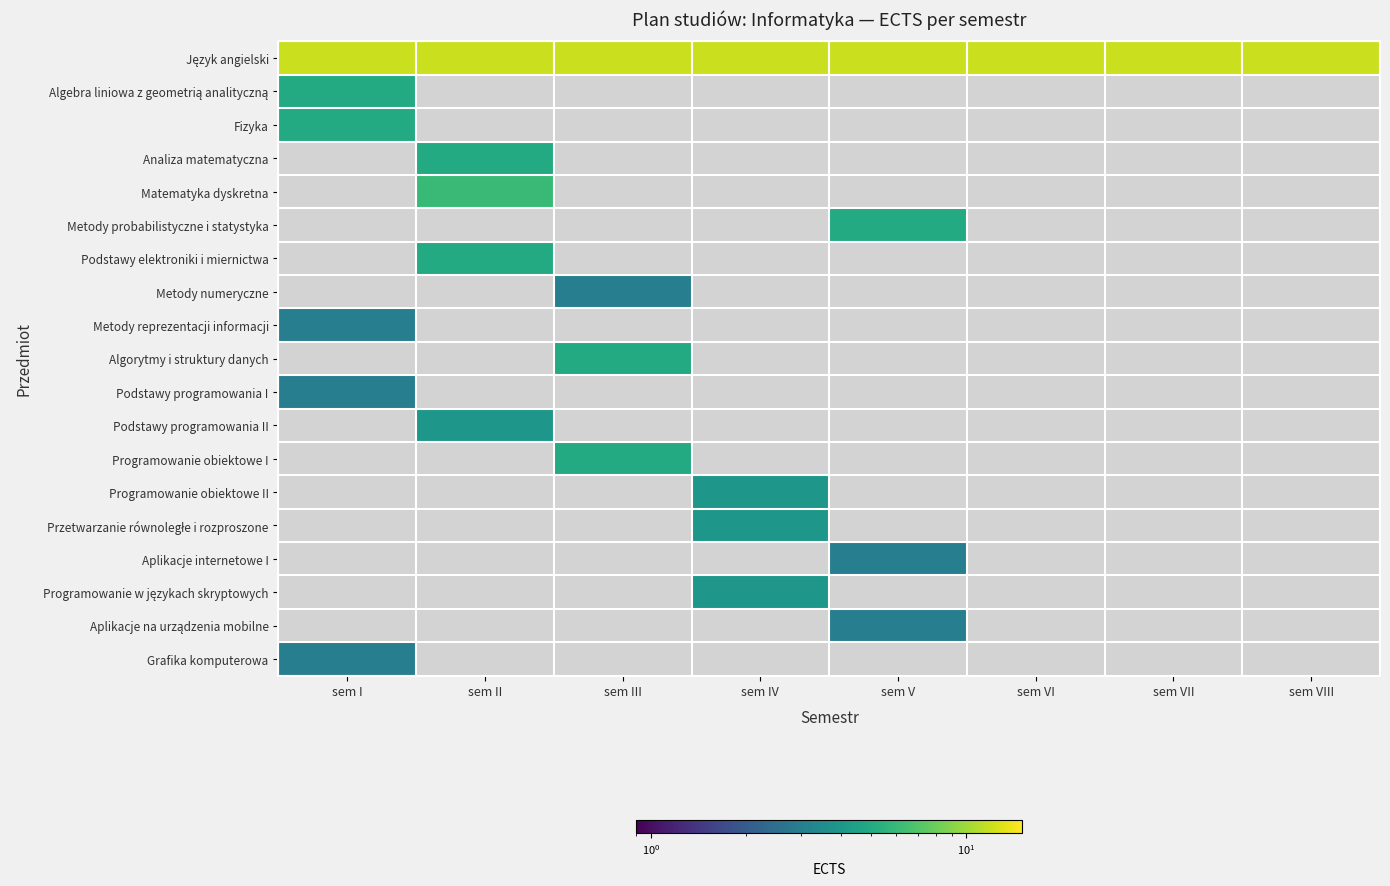

What value does the Język angielski series have at sem V?

12.0